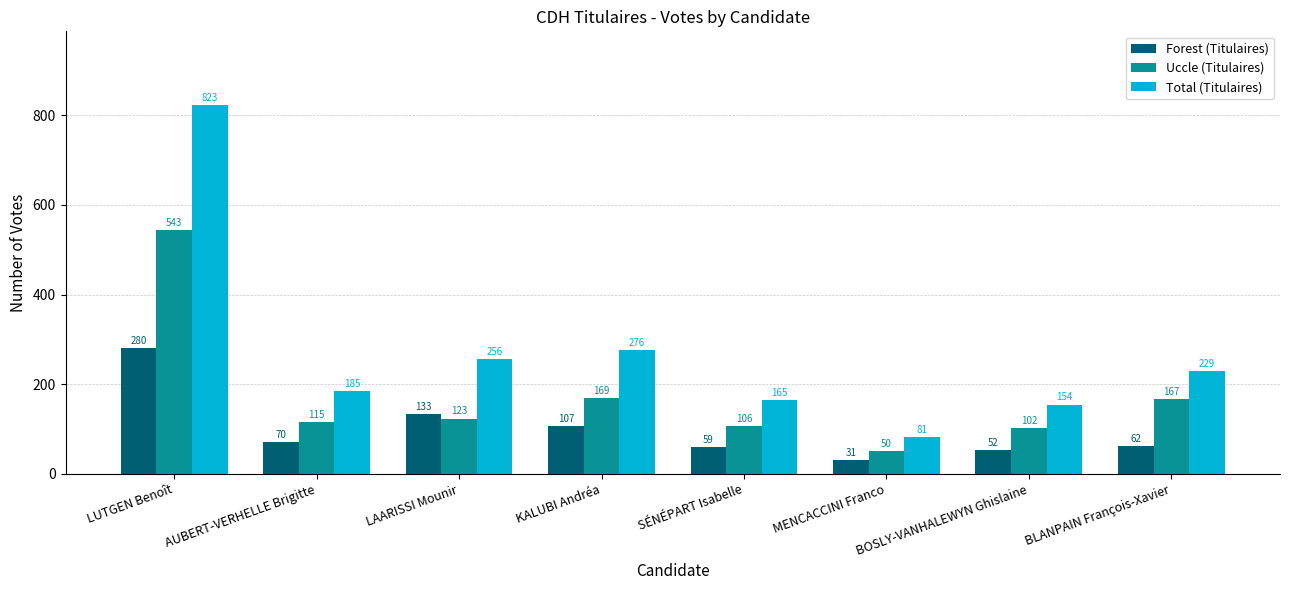

Are the bars grouped side by side (vs. stacked)?

Yes